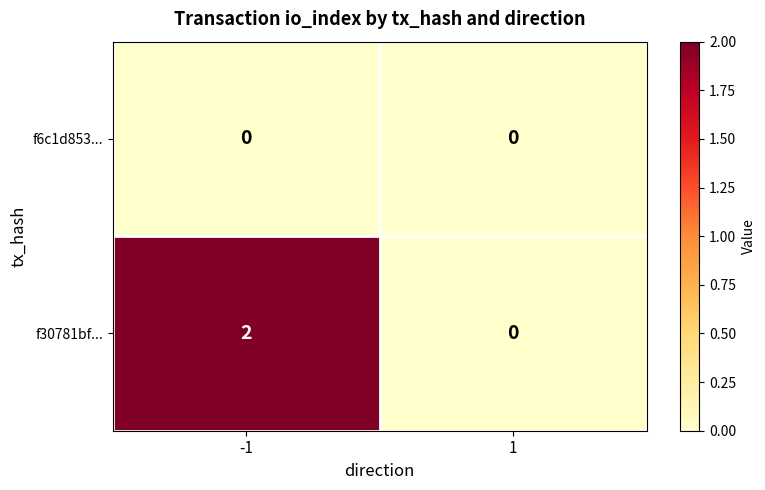

Reading right to left, transcribe all the data shown in this chart.

f6c1d853...: 0	0
f30781bf...: 0	2